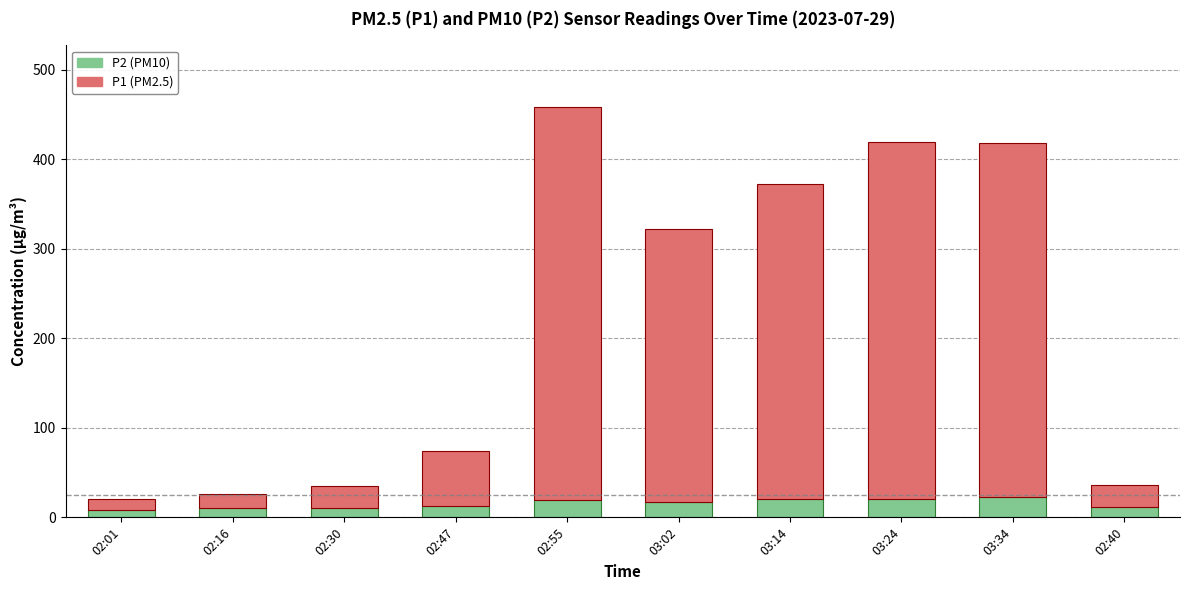

The P2 (PM10) series shows 19.5 at 02:55. True or false?

True